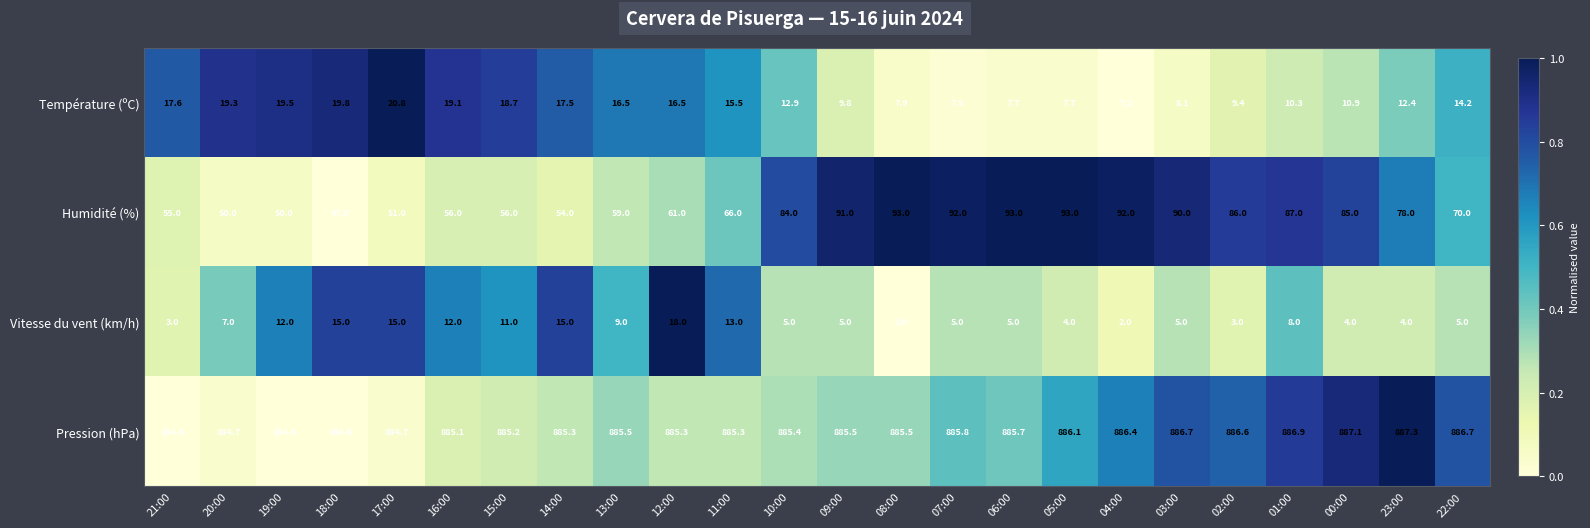

What is the difference between the second highest and minimum values in the Humidité (%) series?

46.0